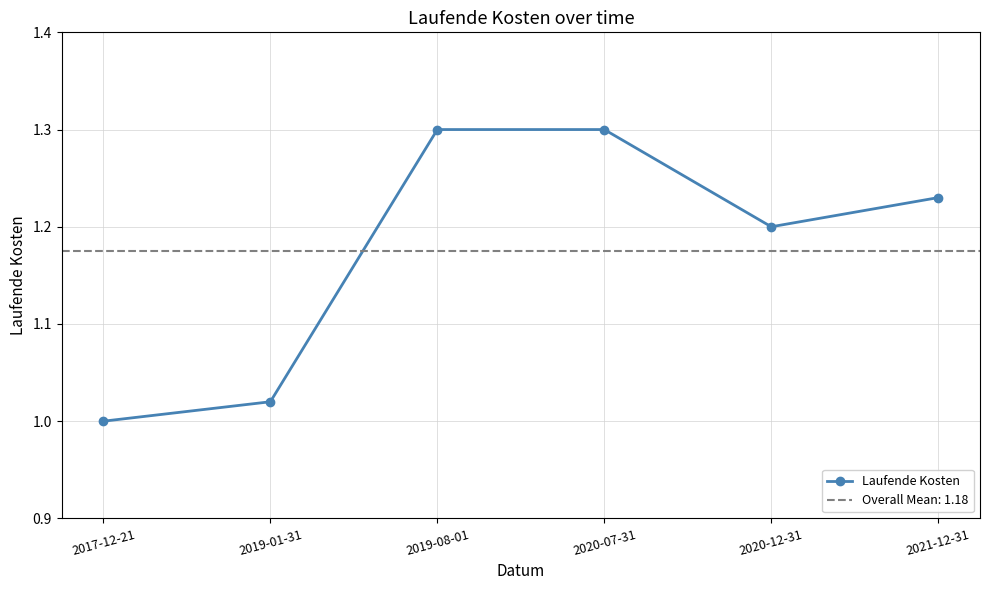

What is the difference between the values at 2019-08-01 and 2021-12-31?

0.1